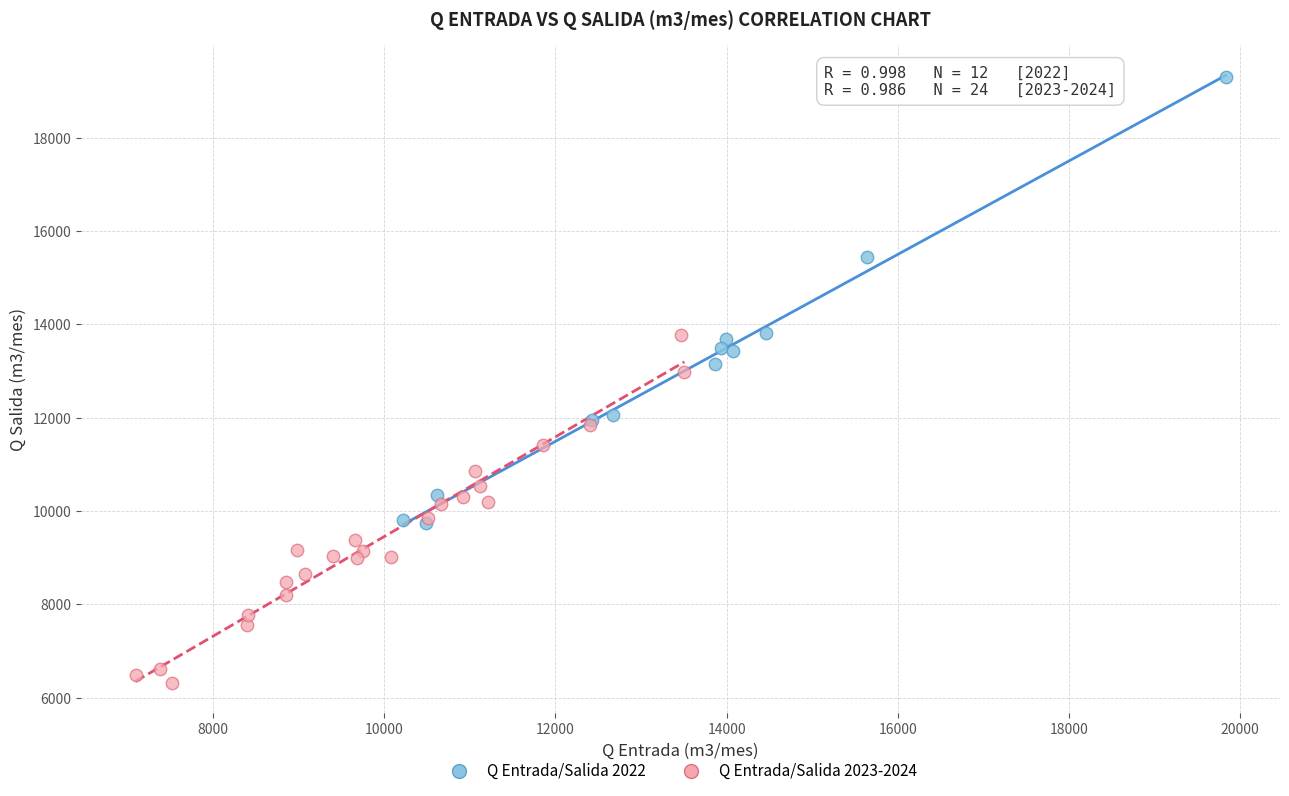

Which series contains the highest Y value?

Q Entrada/Salida 2022